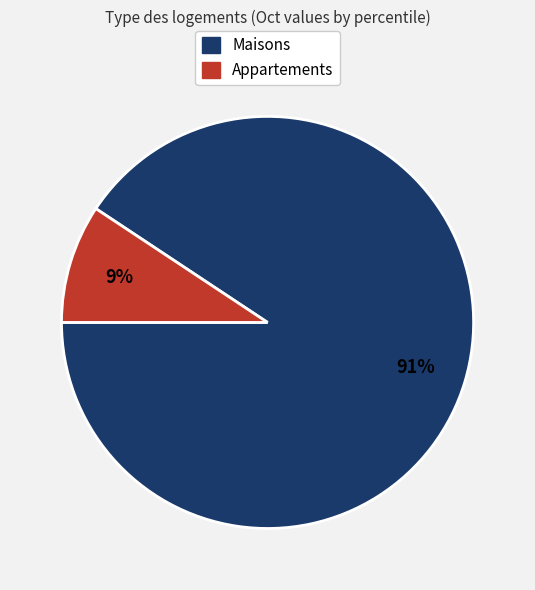

Is there any slice that represents more than half of the pie?

Yes